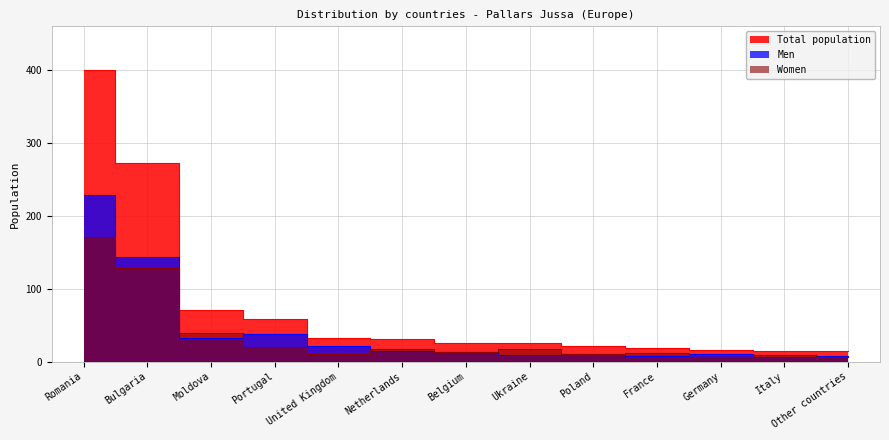

At which label is Women closest to 88?

Bulgaria